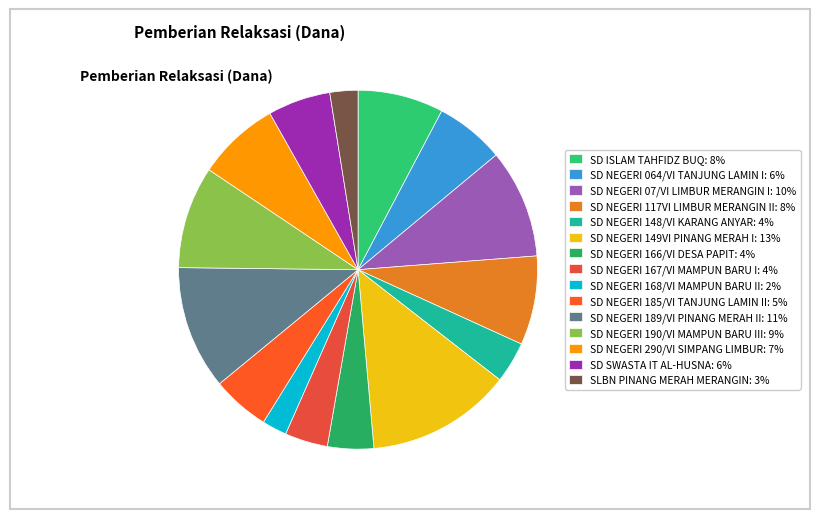

Which has a higher value, SD NEGERI 189/VI PINANG MERAH II or SD NEGERI 117VI LIMBUR MERANGIN II?

SD NEGERI 189/VI PINANG MERAH II